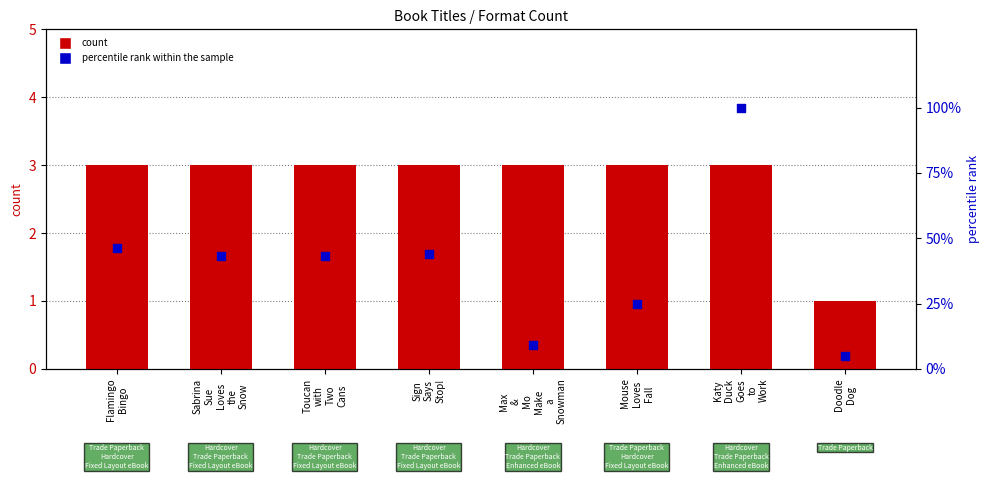

What are all the series names shown in the legend?

count, percentile rank within the sample